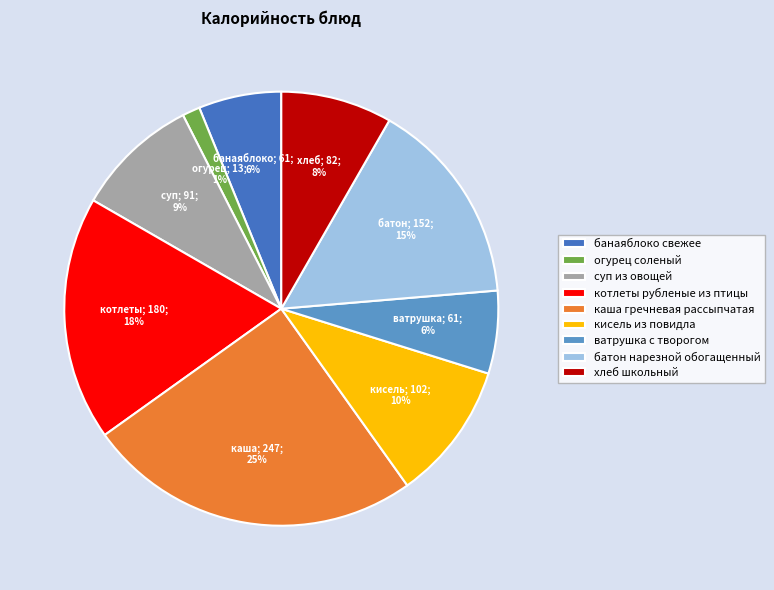

To the nearest percent, what is the average slice percentage?

11%